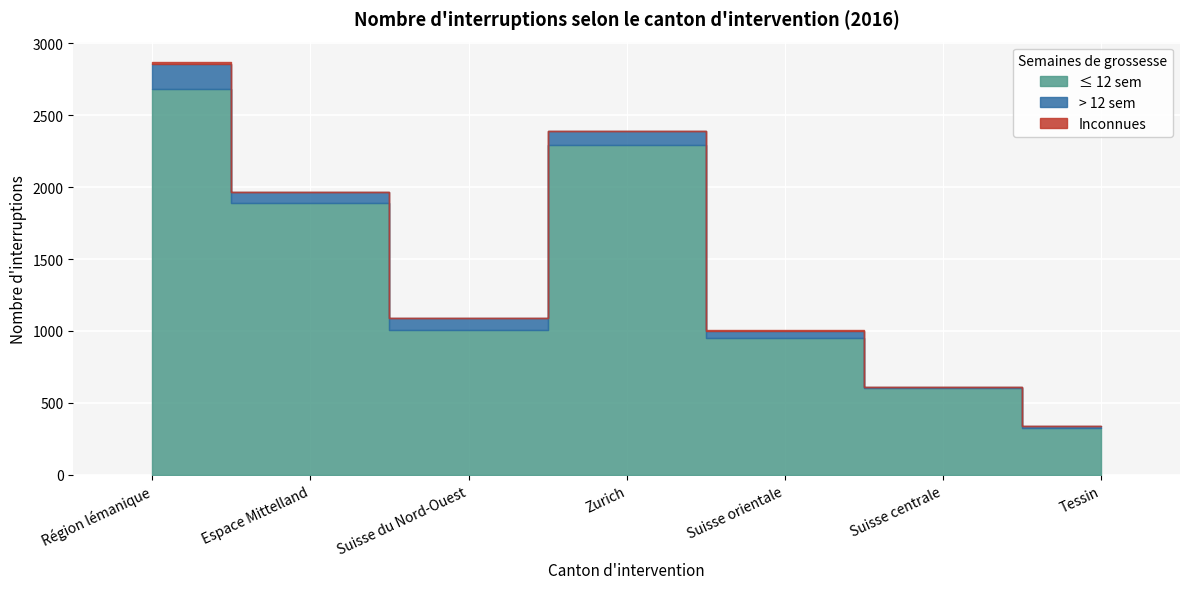

What is the highest value of the > 12 sem series?

176